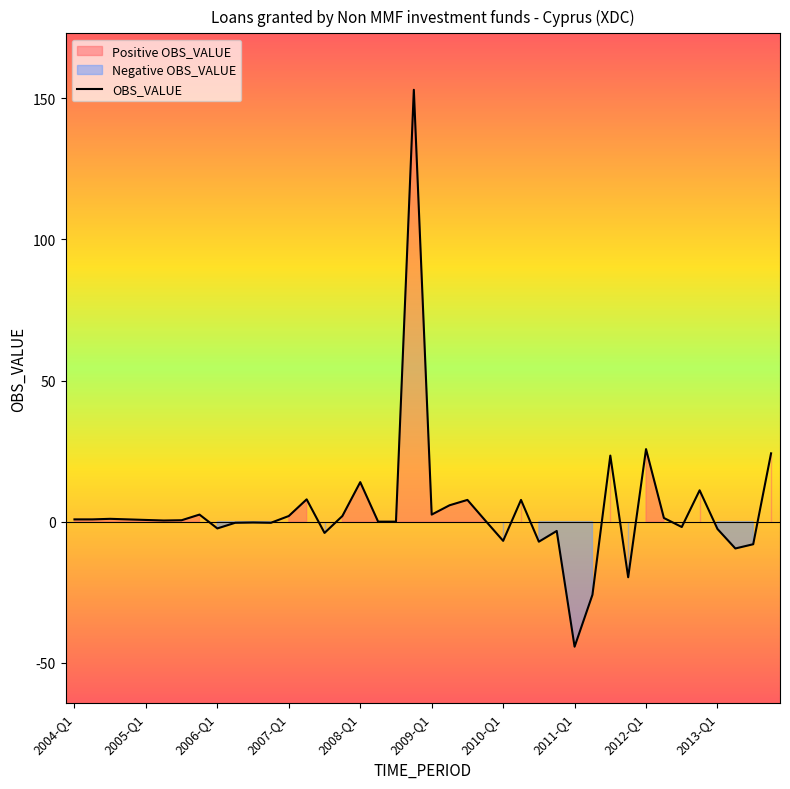

True or false: the data has more than 2 interior local peaks.

True